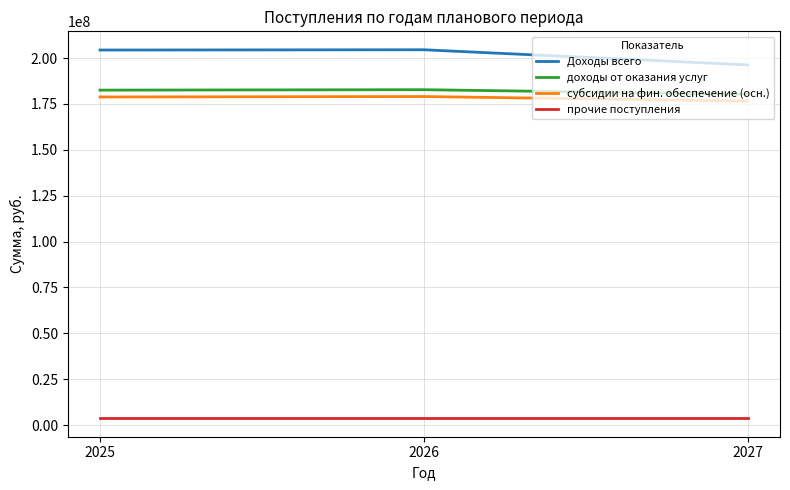

Is this an area chart (filled region under the line)?

No